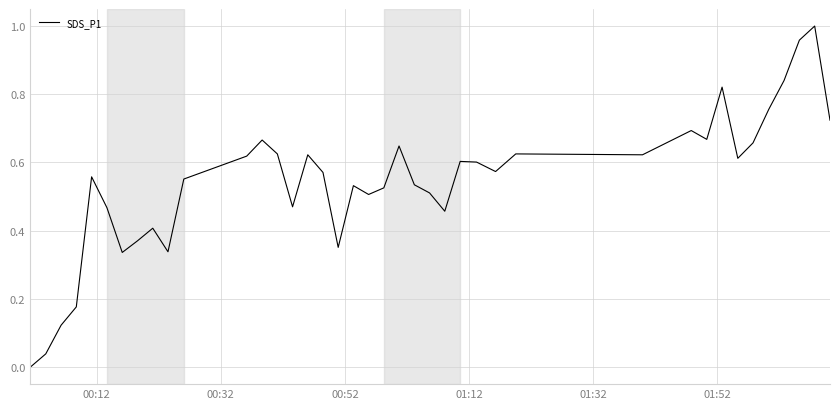

How many positive values are there?

39